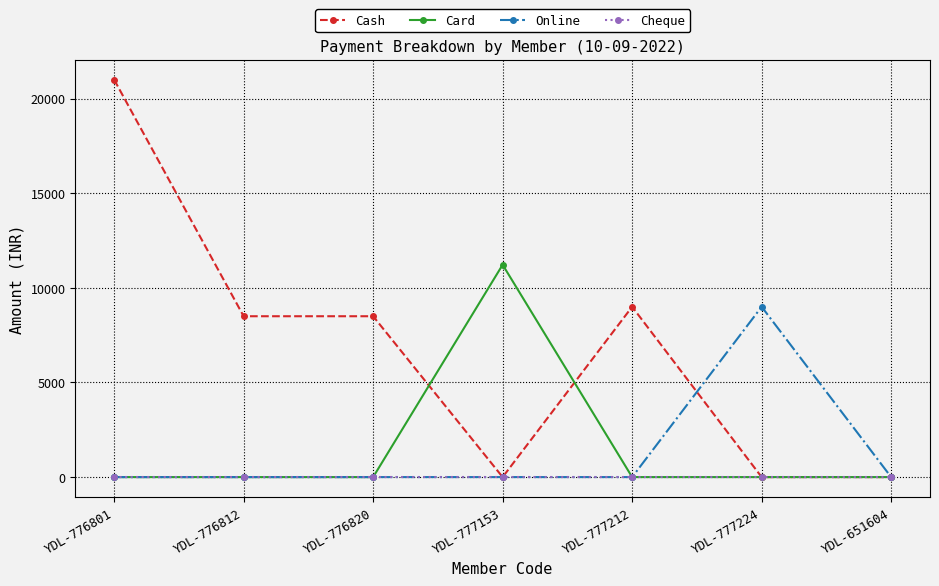

The value of Cash at YDL-777224 is 7514. True or false?

False